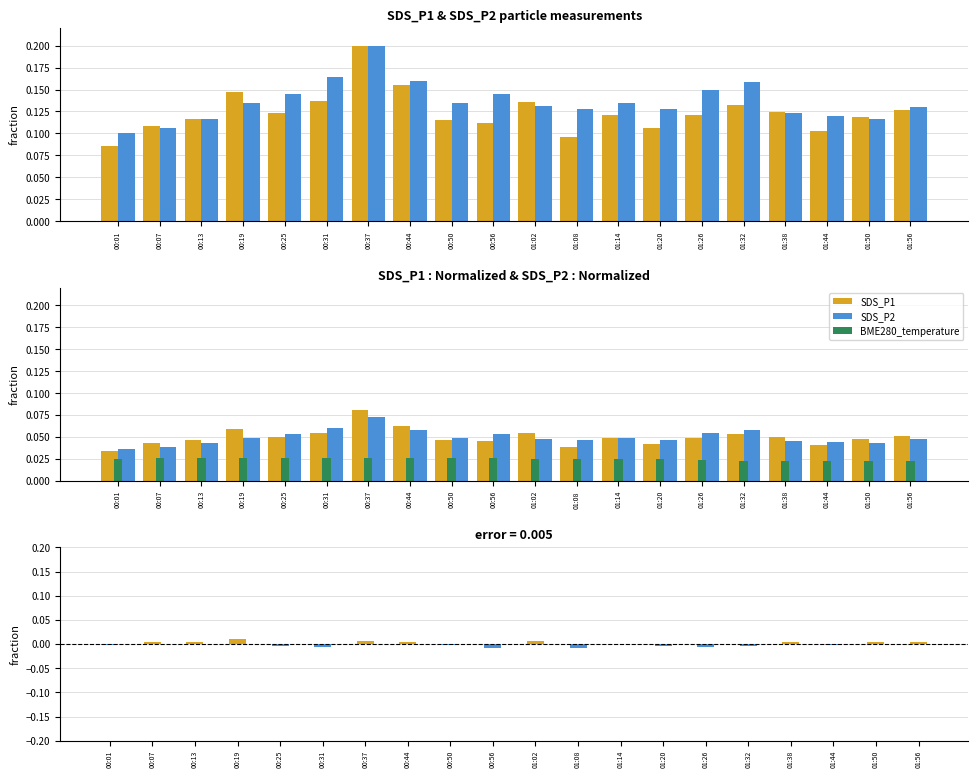

At which label does positive difference reach its minimum?

00:01